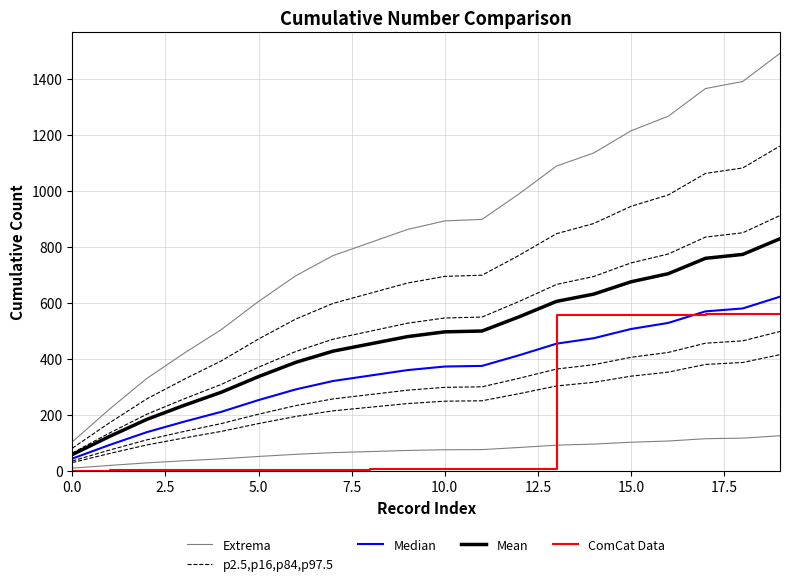

What is the average value of the Mean series?

473.9